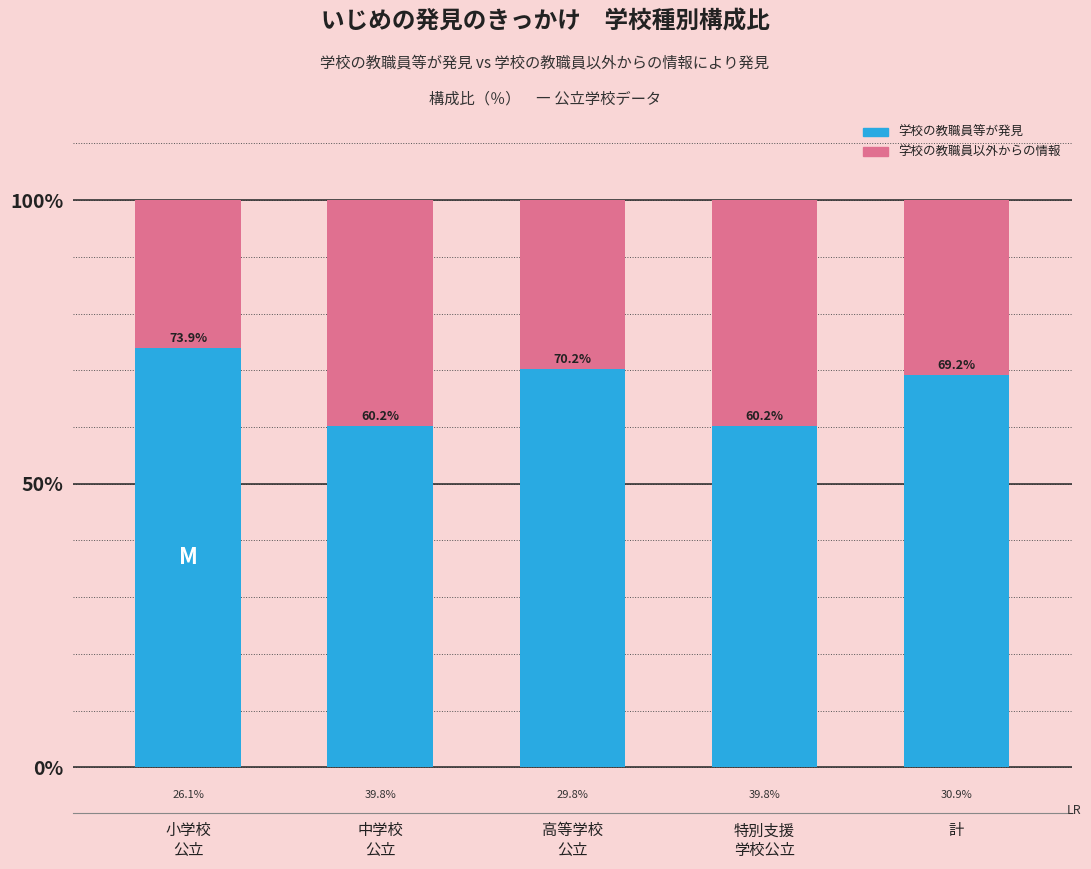

What value does the 学校の教職員等が発見 series have at 計?

69.2